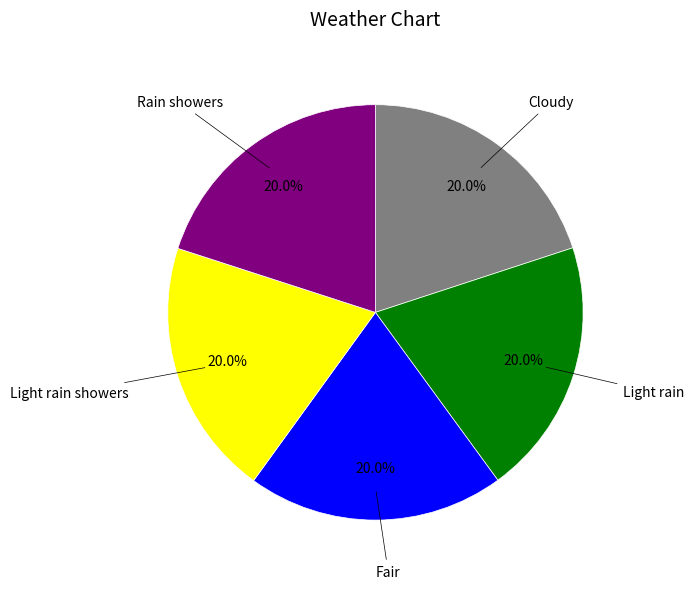

How many segments does this pie chart have?

5